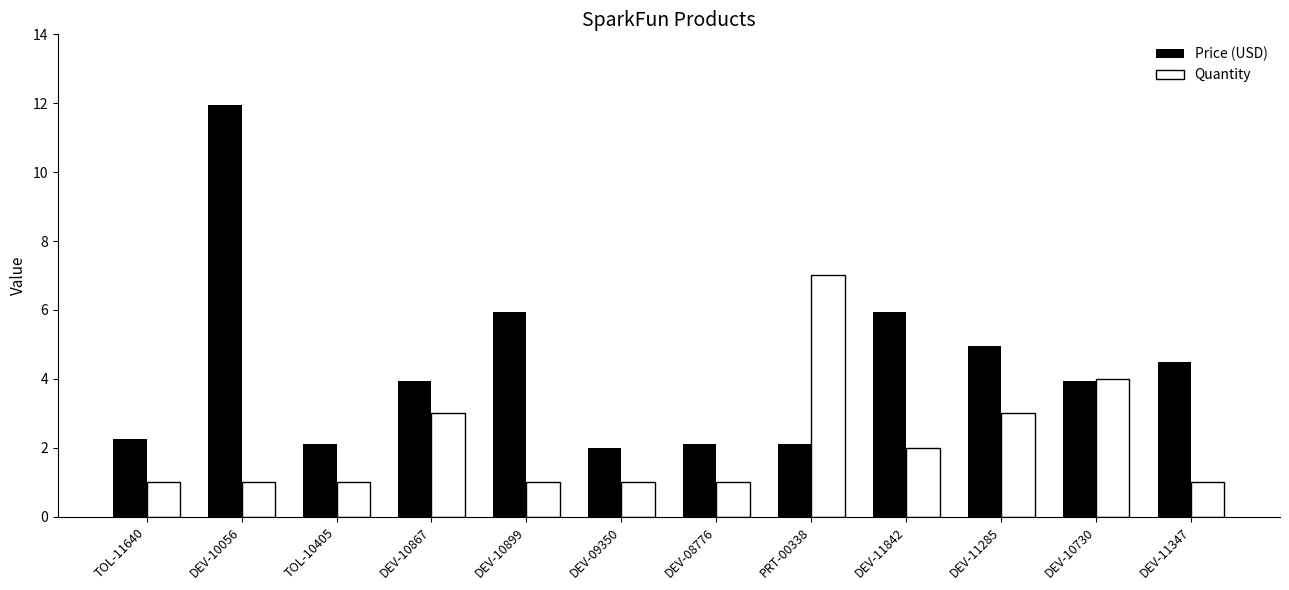

At which category is the sum across all series the highest?

DEV-10056